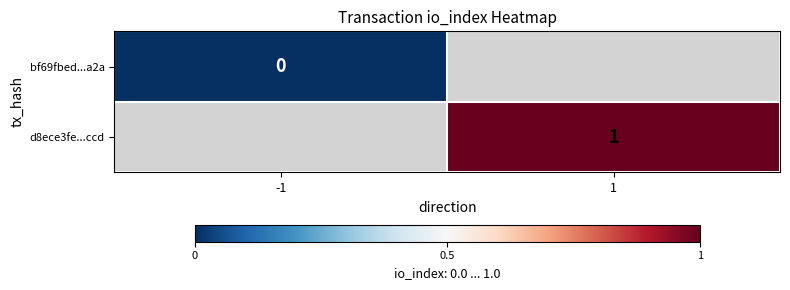

The d8ece3fe...ccd series shows 1 at 1. True or false?

True